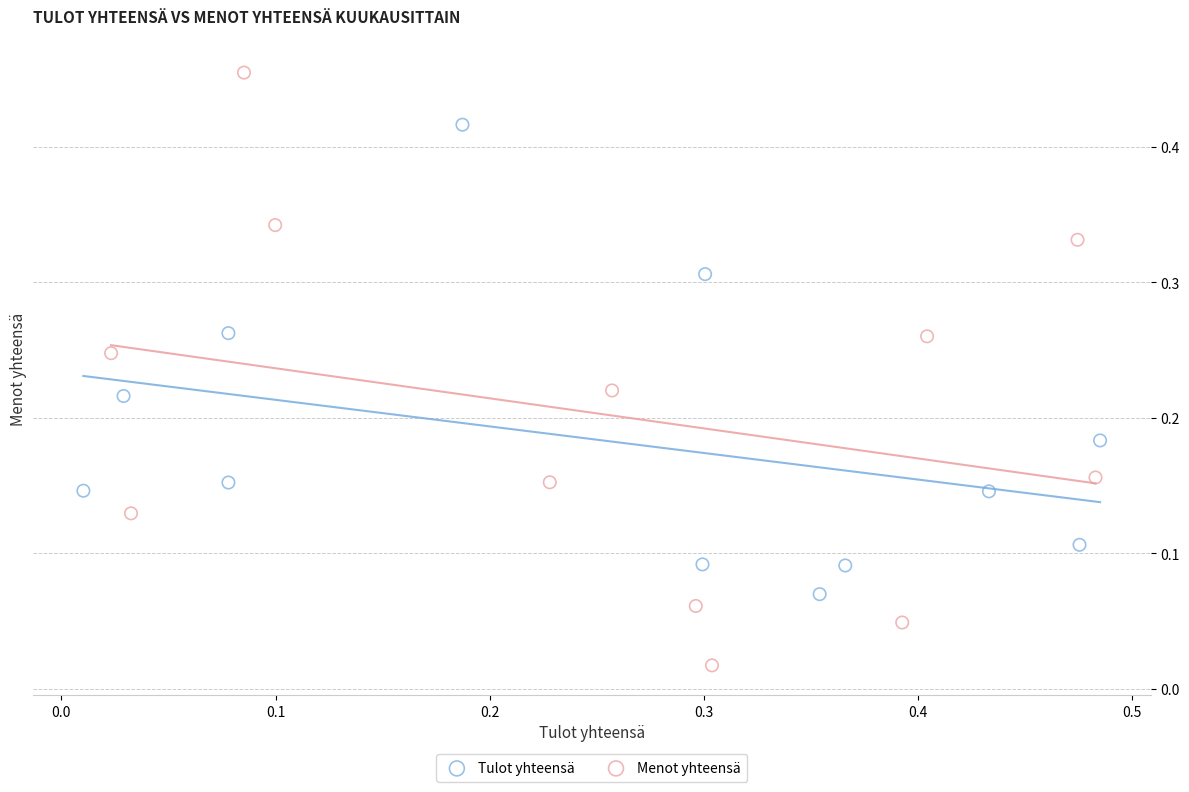

Which series contains the highest Y value?

Menot yhteensä